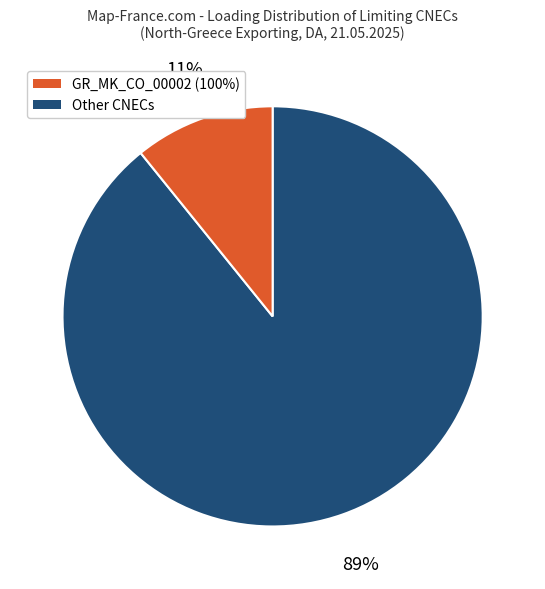

Is there any slice that represents more than half of the pie?

Yes